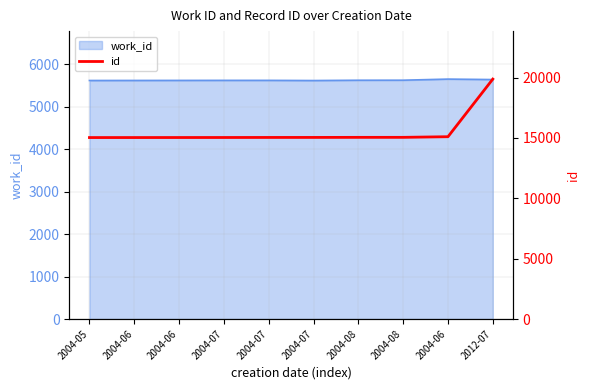

Rank the categories by value from highest to lowest.

2012-07, 2004-06, 2004-08, 2004-08, 2004-07, 2004-07, 2004-07, 2004-06, 2004-06, 2004-05